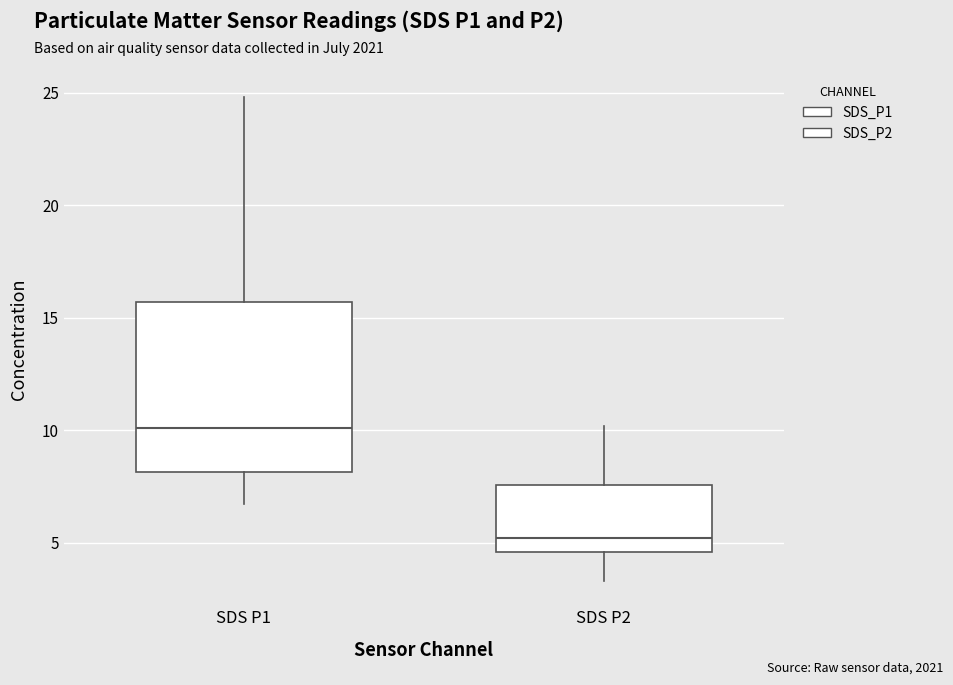

Reading left to right, read every box against the y-axis: the position of its median line, the range the box covers, and the ends of its whiskers. The values are not printed on the chart, so give them approximately, as read against the axis.

SDS P1: median 10.0, box 8.0 to 15.5, whiskers 6.5 to 25.0
SDS P2: median 5.0, box 4.5 to 7.5, whiskers 3.5 to 10.0